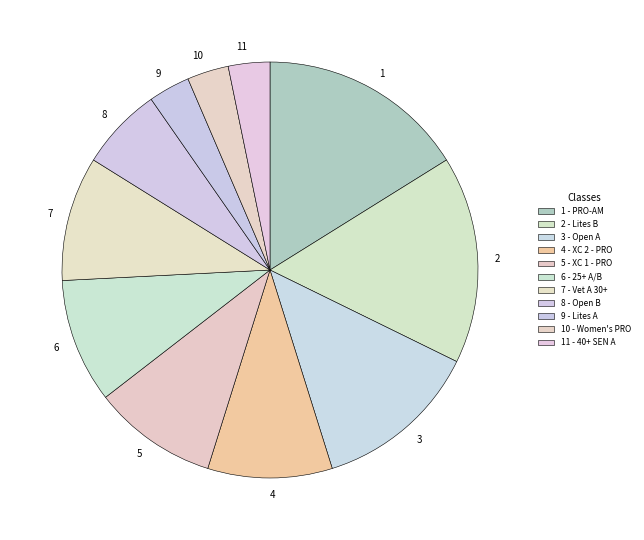

Approximately how many times larger is the value at 11 compared to 8?

0.5